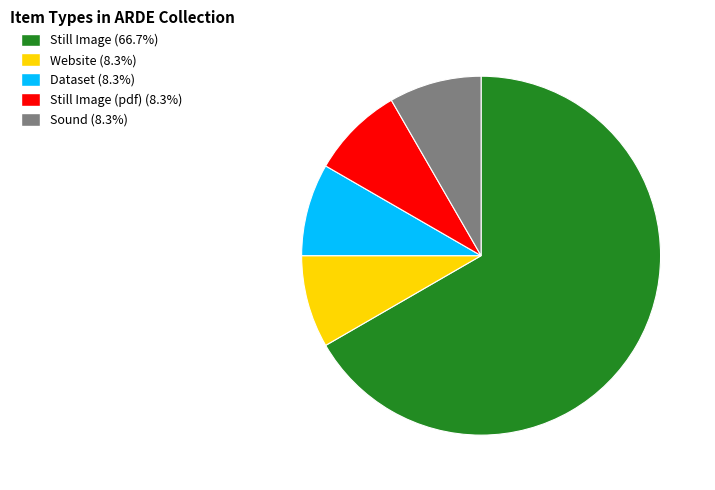

Does any single category account for the majority?

Yes